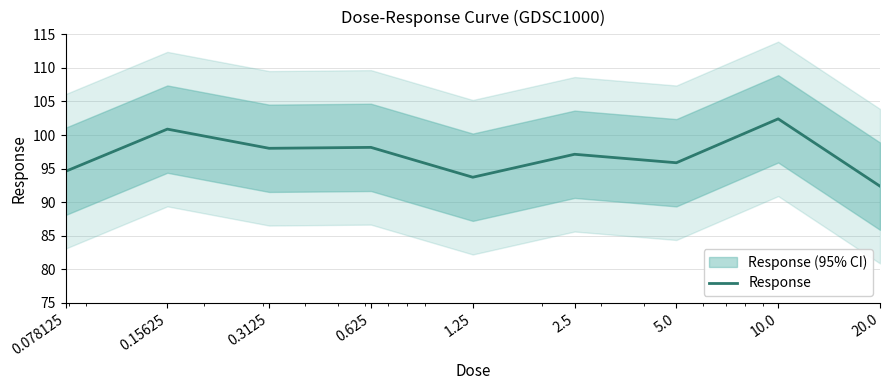

How many values are below 97?

4